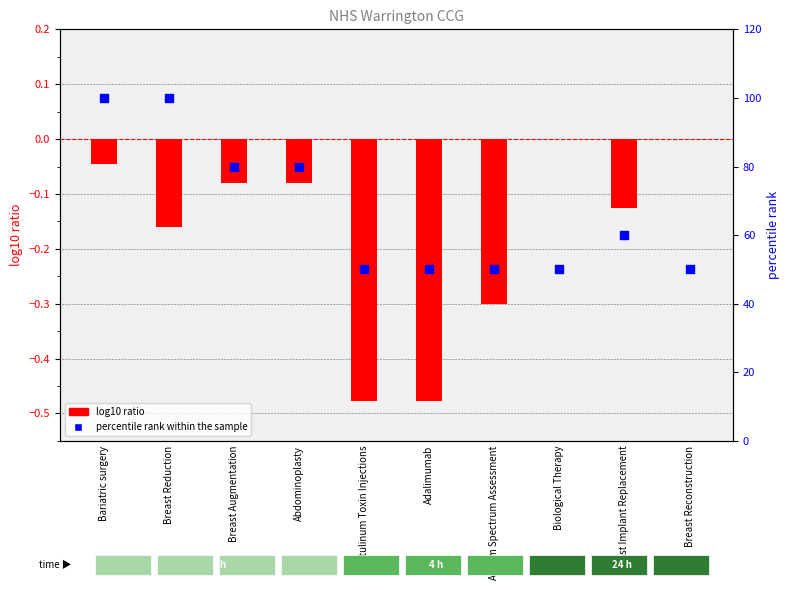

What is the total value across all series at Biological Therapy?

50.0